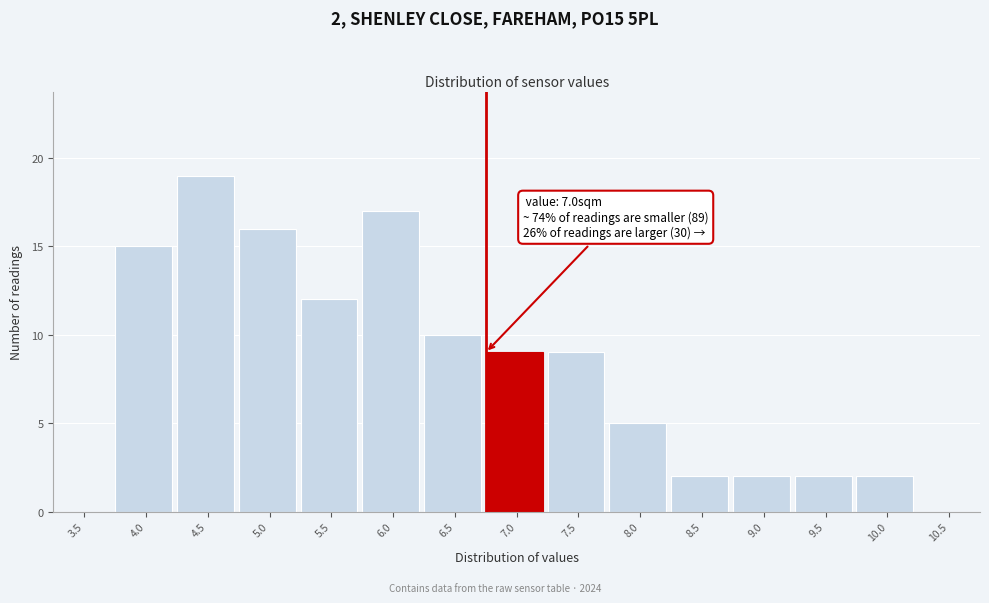

Reading left to right, list all the values displayed in this chart.

3.5=0	4.0=15	4.5=19	5.0=16	5.5=12	6.0=17	6.5=10	7.0=9	7.5=9	8.0=5	8.5=2	9.0=2	9.5=2	10.0=2	10.5=0